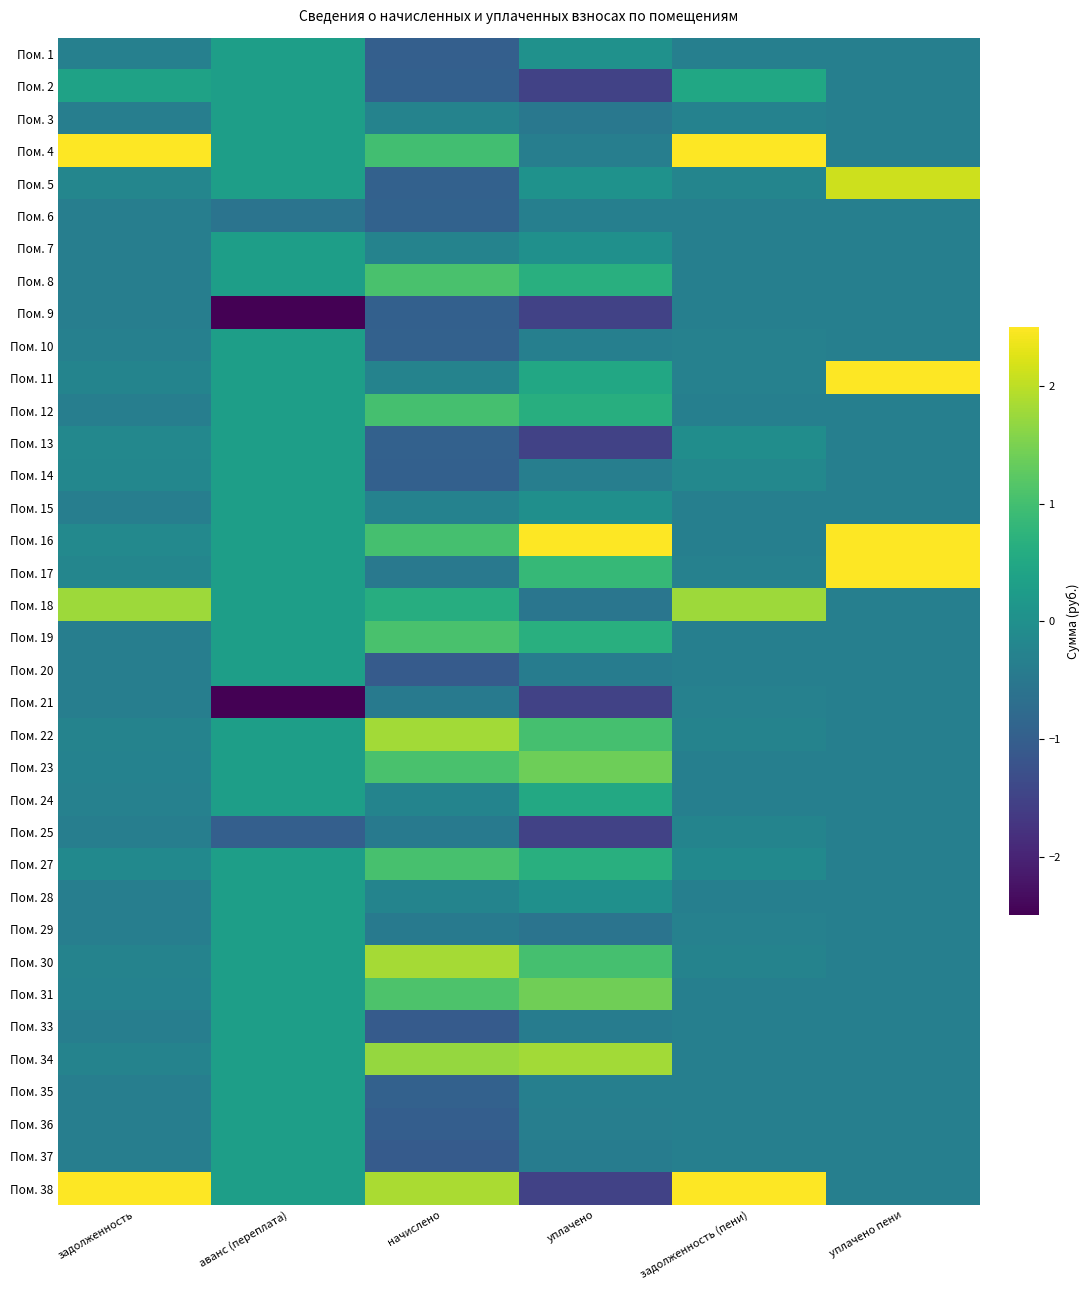

Reading left to right, list all the values displayed in this chart.

Пом. 1: задолженность=-0.3	аванс (переплата)=0.3	начислено=-1.0	уплачено=0.0	задолженность (пени)=-0.3	уплачено пени=-0.3
Пом. 2: задолженность=0.4	аванс (переплата)=0.3	начислено=-1.0	уплачено=-1.5	задолженность (пени)=0.5	уплачено пени=-0.3
Пом. 3: задолженность=-0.4	аванс (переплата)=0.3	начислено=-0.3	уплачено=-0.5	задолженность (пени)=-0.3	уплачено пени=-0.3
Пом. 4: задолженность=2.6	аванс (переплата)=0.3	начислено=1.0	уплачено=-0.4	задолженность (пени)=2.5	уплачено пени=-0.3
Пом. 5: задолженность=-0.2	аванс (переплата)=0.3	начислено=-0.9	уплачено=0.1	задолженность (пени)=-0.2	уплачено пени=2.1
Пом. 6: задолженность=-0.4	аванс (переплата)=-0.6	начислено=-0.9	уплачено=-0.3	задолженность (пени)=-0.3	уплачено пени=-0.3
Пом. 7: задолженность=-0.4	аванс (переплата)=0.3	начислено=-0.3	уплачено=0.0	задолженность (пени)=-0.3	уплачено пени=-0.3
Пом. 8: задолженность=-0.4	аванс (переплата)=0.3	начислено=1.1	уплачено=0.7	задолженность (пени)=-0.3	уплачено пени=-0.3
Пом. 9: задолженность=-0.4	аванс (переплата)=-4.4	начислено=-1.0	уплачено=-1.5	задолженность (пени)=-0.3	уплачено пени=-0.3
Пом. 10: задолженность=-0.3	аванс (переплата)=0.3	начислено=-0.9	уплачено=-0.3	задолженность (пени)=-0.3	уплачено пени=-0.3
Пом. 11: задолженность=-0.3	аванс (переплата)=0.3	начислено=-0.3	уплачено=0.5	задолженность (пени)=-0.3	уплачено пени=3.0
Пом. 12: задолженность=-0.4	аванс (переплата)=0.3	начислено=1.0	уплачено=0.6	задолженность (пени)=-0.3	уплачено пени=-0.3
Пом. 13: задолженность=-0.2	аванс (переплата)=0.3	начислено=-0.9	уплачено=-1.5	задолженность (пени)=-0.0	уплачено пени=-0.3
Пом. 14: задолженность=-0.2	аванс (переплата)=0.3	начислено=-1.0	уплачено=-0.4	задолженность (пени)=-0.2	уплачено пени=-0.3
Пом. 15: задолженность=-0.4	аванс (переплата)=0.3	начислено=-0.3	уплачено=-0.0	задолженность (пени)=-0.3	уплачено пени=-0.3
Пом. 16: задолженность=-0.1	аванс (переплата)=0.3	начислено=1.0	уплачено=2.8	задолженность (пени)=-0.3	уплачено пени=2.6
Пом. 17: задолженность=-0.2	аванс (переплата)=0.3	начислено=-0.5	уплачено=0.8	задолженность (пени)=-0.3	уплачено пени=3.4
Пом. 18: задолженность=1.8	аванс (переплата)=0.3	начислено=0.6	уплачено=-0.5	задолженность (пени)=1.8	уплачено пени=-0.3
Пом. 19: задолженность=-0.4	аванс (переплата)=0.3	начислено=1.1	уплачено=0.7	задолженность (пени)=-0.3	уплачено пени=-0.3
Пом. 20: задолженность=-0.4	аванс (переплата)=0.3	начислено=-1.1	уплачено=-0.4	задолженность (пени)=-0.3	уплачено пени=-0.3
Пом. 21: задолженность=-0.4	аванс (переплата)=-3.5	начислено=-0.5	уплачено=-1.5	задолженность (пени)=-0.3	уплачено пени=-0.3
Пом. 22: задолженность=-0.3	аванс (переплата)=0.3	начислено=1.8	уплачено=1.0	задолженность (пени)=-0.3	уплачено пени=-0.3
Пом. 23: задолженность=-0.3	аванс (переплата)=0.3	начислено=1.1	уплачено=1.4	задолженность (пени)=-0.3	уплачено пени=-0.3
Пом. 24: задолженность=-0.3	аванс (переплата)=0.3	начислено=-0.2	уплачено=0.5	задолженность (пени)=-0.3	уплачено пени=-0.3
Пом. 25: задолженность=-0.4	аванс (переплата)=-1.0	начислено=-0.5	уплачено=-1.5	задолженность (пени)=-0.2	уплачено пени=-0.3
Пом. 27: задолженность=-0.1	аванс (переплата)=0.3	начислено=1.0	уплачено=0.6	задолженность (пени)=-0.1	уплачено пени=-0.3
Пом. 28: задолженность=-0.4	аванс (переплата)=0.3	начислено=-0.2	уплачено=0.0	задолженность (пени)=-0.3	уплачено пени=-0.3
Пом. 29: задолженность=-0.4	аванс (переплата)=0.3	начислено=-0.5	уплачено=-0.6	задолженность (пени)=-0.3	уплачено пени=-0.3
Пом. 30: задолженность=-0.3	аванс (переплата)=0.3	начислено=1.8	уплачено=1.0	задолженность (пени)=-0.3	уплачено пени=-0.3
Пом. 31: задолженность=-0.3	аванс (переплата)=0.3	начислено=1.1	уплачено=1.4	задолженность (пени)=-0.3	уплачено пени=-0.3
Пом. 33: задолженность=-0.4	аванс (переплата)=0.3	начислено=-1.1	уплачено=-0.4	задолженность (пени)=-0.3	уплачено пени=-0.3
Пом. 34: задолженность=-0.3	аванс (переплата)=0.3	начислено=1.7	уплачено=1.8	задолженность (пени)=-0.3	уплачено пени=-0.3
Пом. 35: задолженность=-0.4	аванс (переплата)=0.3	начислено=-0.9	уплачено=-0.3	задолженность (пени)=-0.3	уплачено пени=-0.3
Пом. 36: задолженность=-0.4	аванс (переплата)=0.3	начислено=-1.0	уплачено=-0.4	задолженность (пени)=-0.3	уплачено пени=-0.3
Пом. 37: задолженность=-0.4	аванс (переплата)=0.3	начислено=-1.1	уплачено=-0.4	задолженность (пени)=-0.3	уплачено пени=-0.3
Пом. 38: задолженность=4.8	аванс (переплата)=0.3	начислено=1.9	уплачено=-1.5	задолженность (пени)=4.8	уплачено пени=-0.3